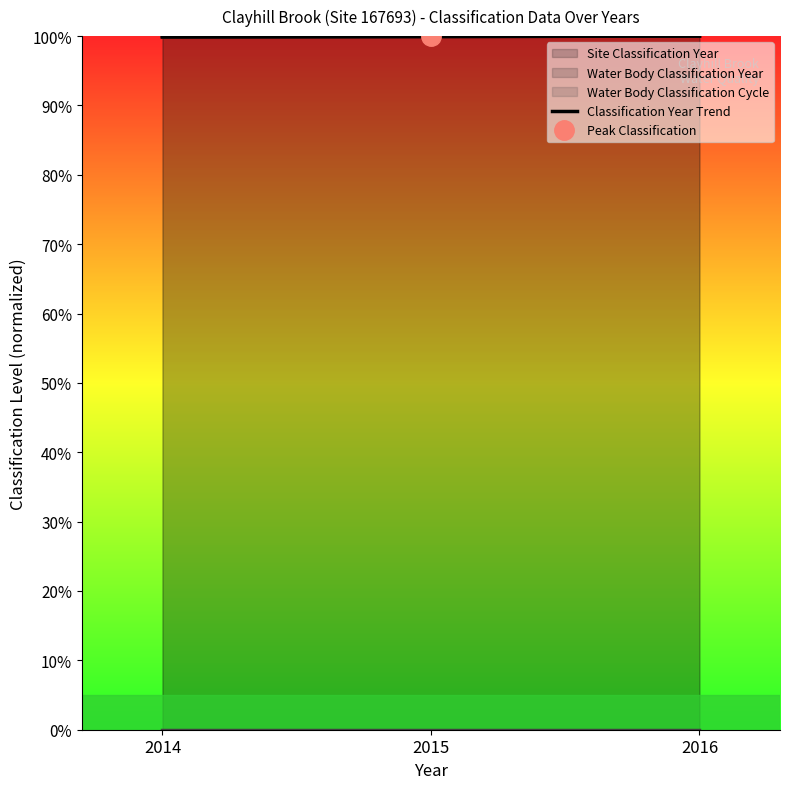

What is the value of the 3rd point from the left?

1.0